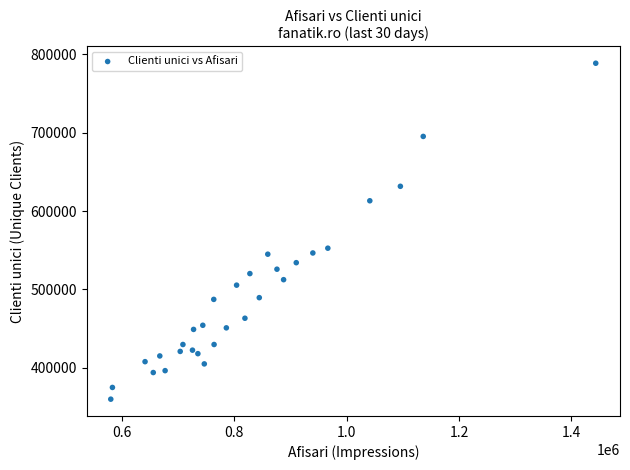

What is the range of X values (max minus min)?

863334